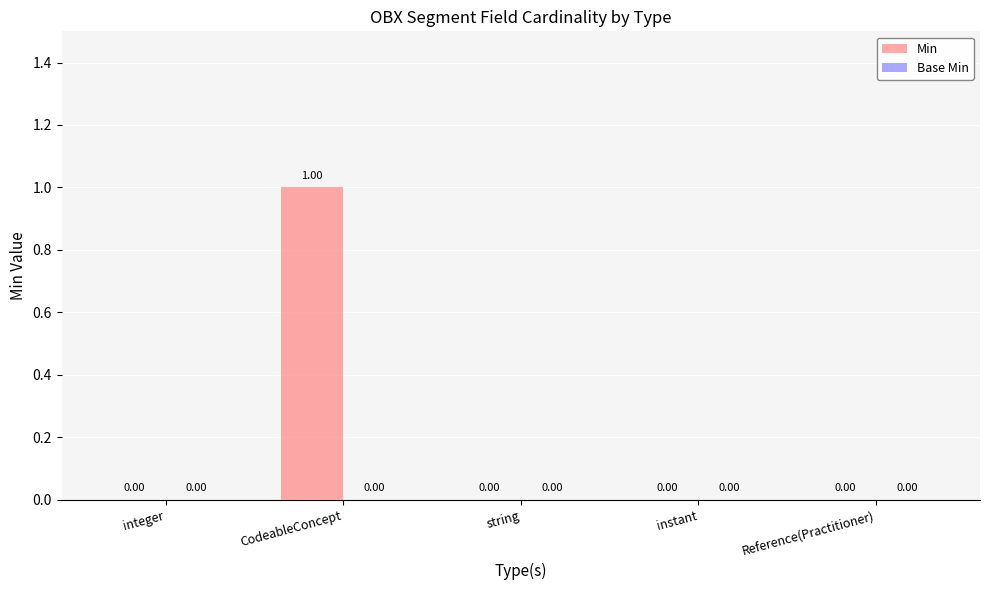

Between string and CodeableConcept, which is larger?

CodeableConcept